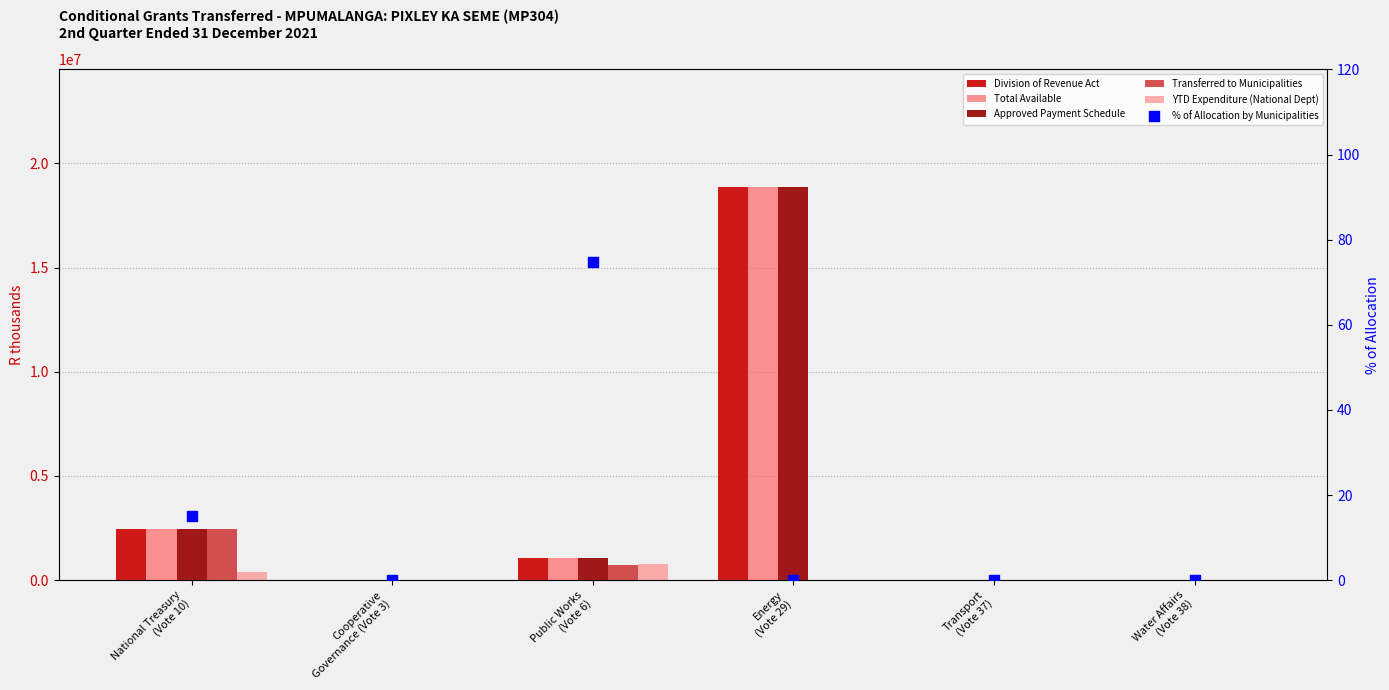

Which series reaches the minimum Y coordinate?

Division of Revenue Act